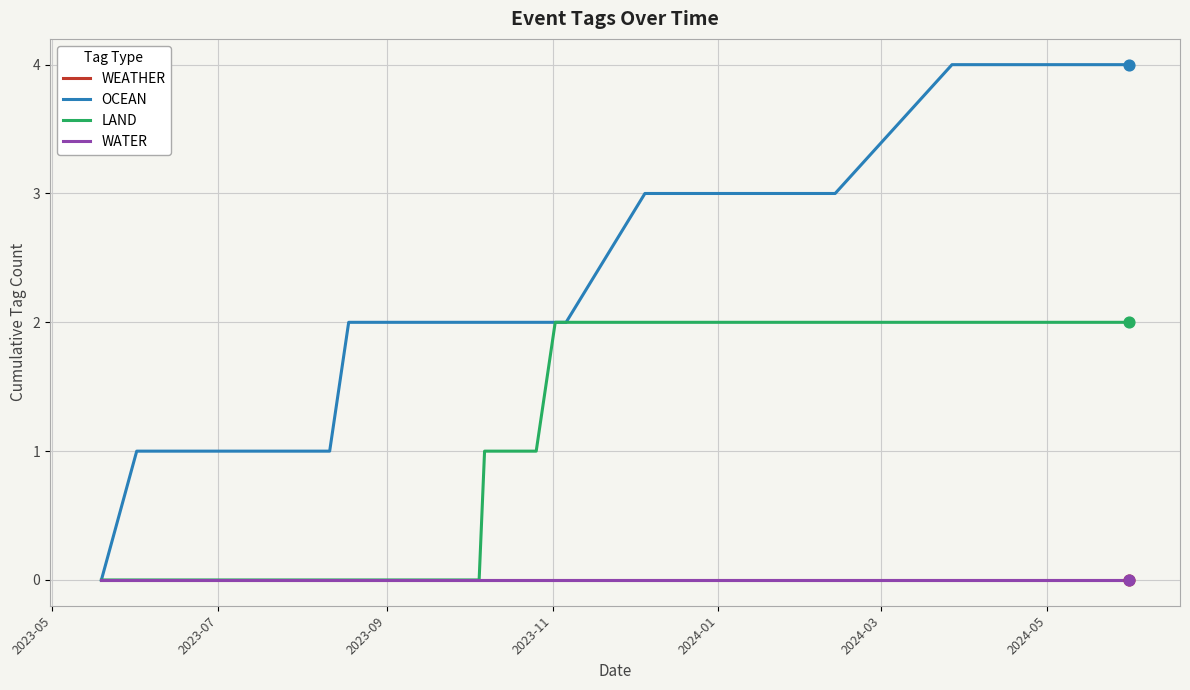

Which series has the largest Y range (max minus min)?

OCEAN